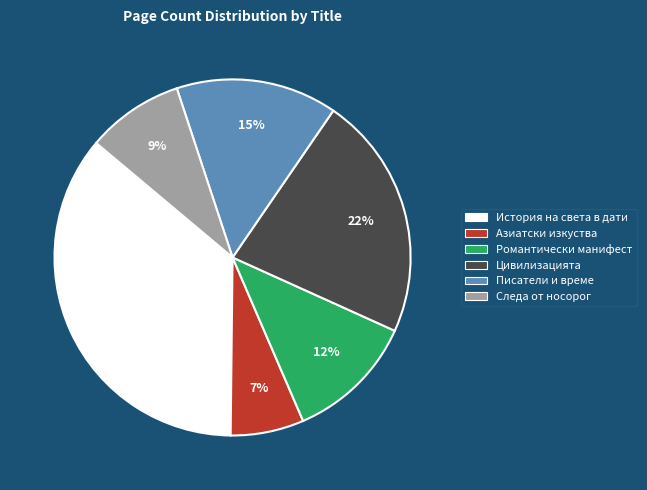

What percentage is the Цивилизацията slice, to the nearest percent?

22%